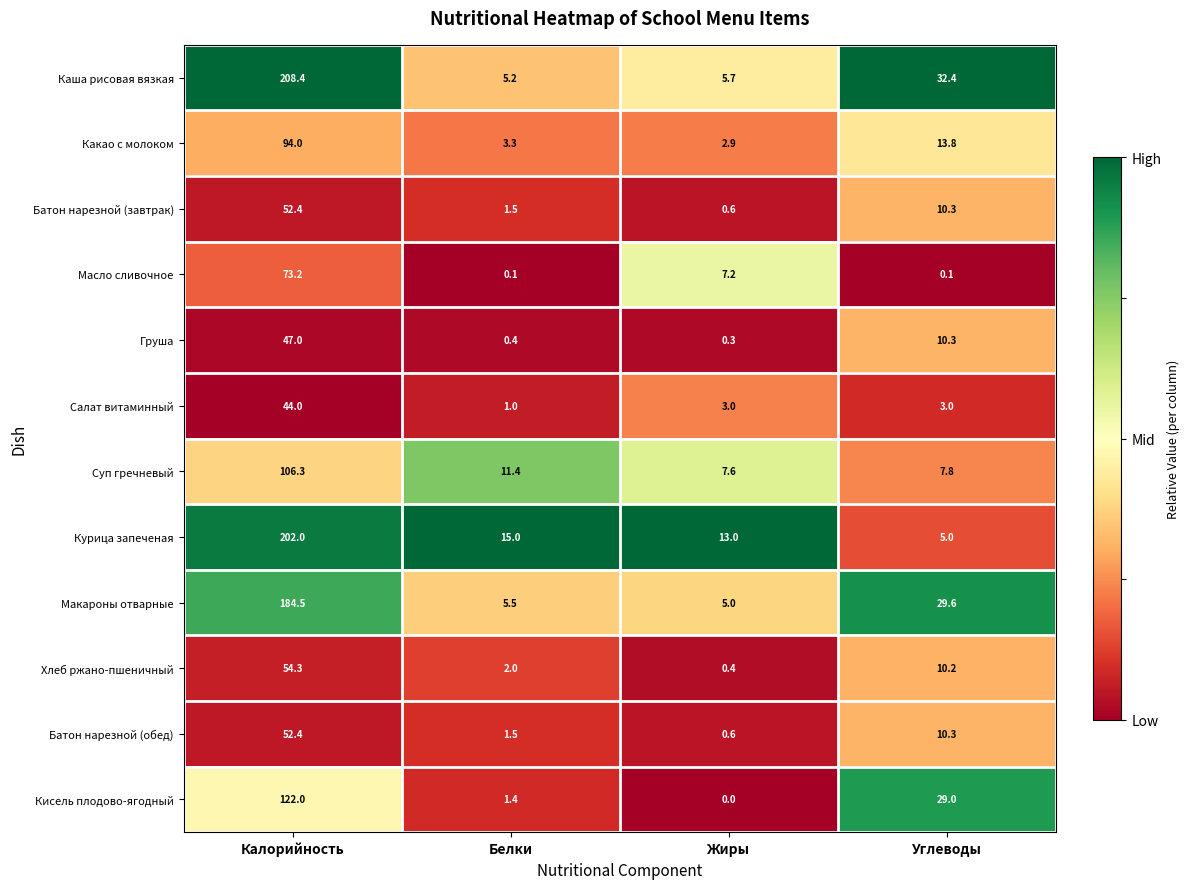

List the labels in order of Какао с молоком value, smallest first.

Жиры, Белки, Углеводы, Калорийность